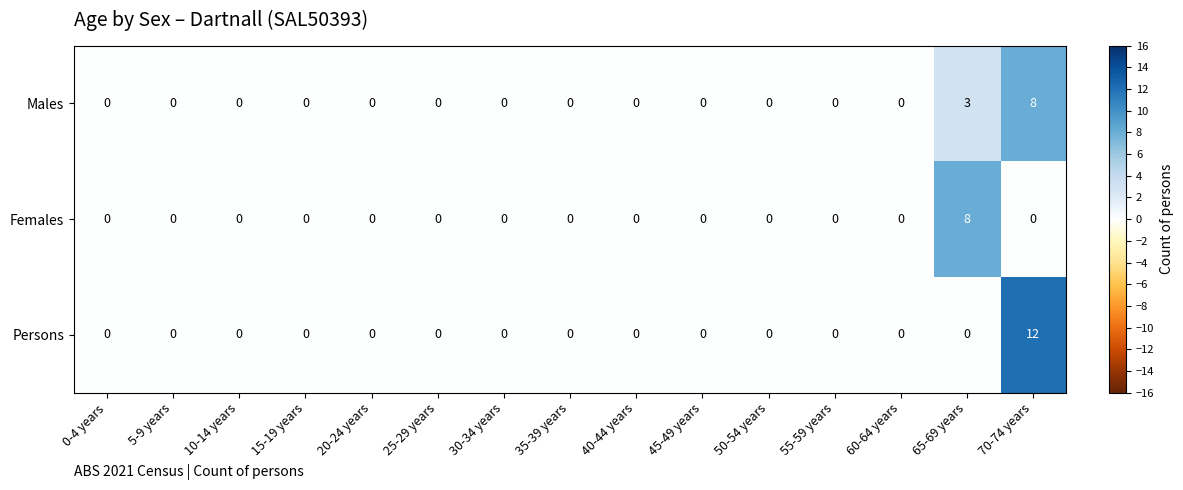

List the series in order of their overall mean, lowest first.

Females, Males, Persons